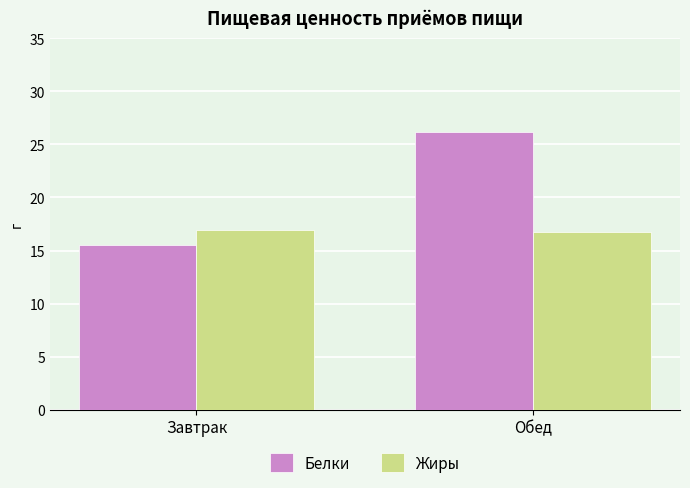

What is the total value across all series at Обед?

43.0